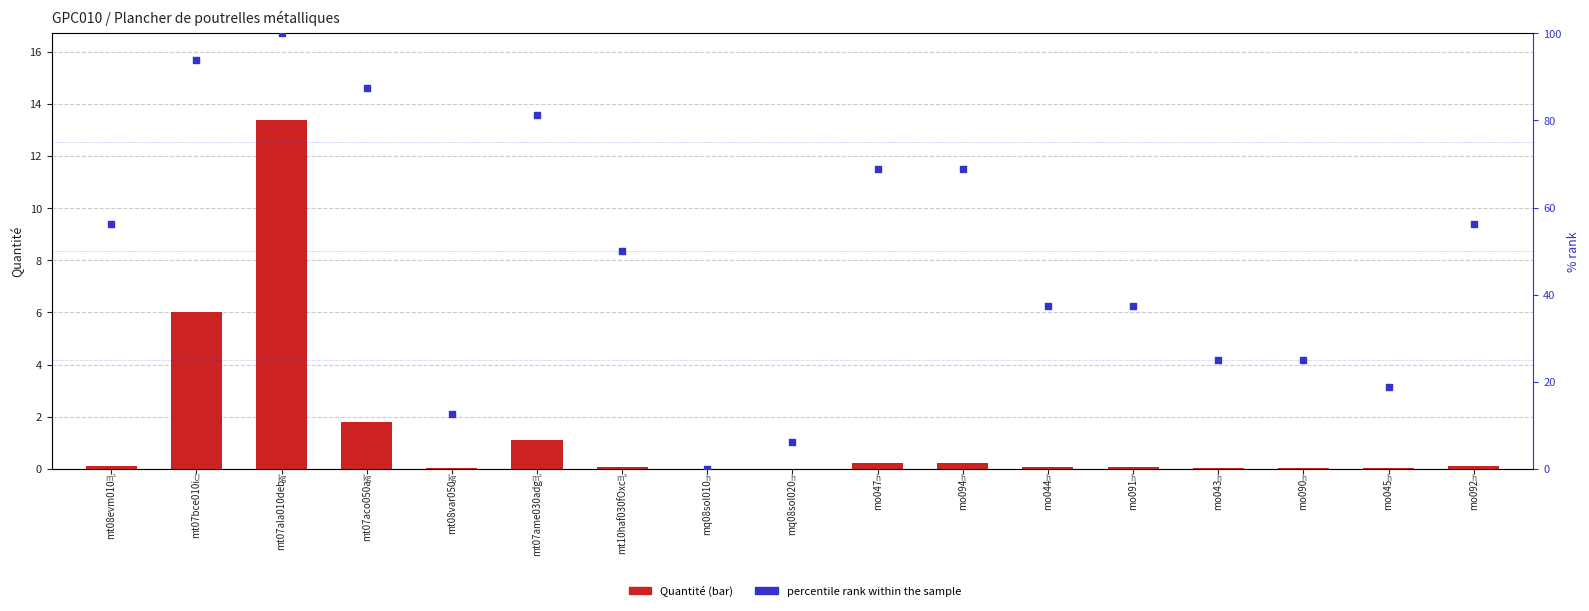

At which category is the sum across all series the highest?

mt07ala010deb